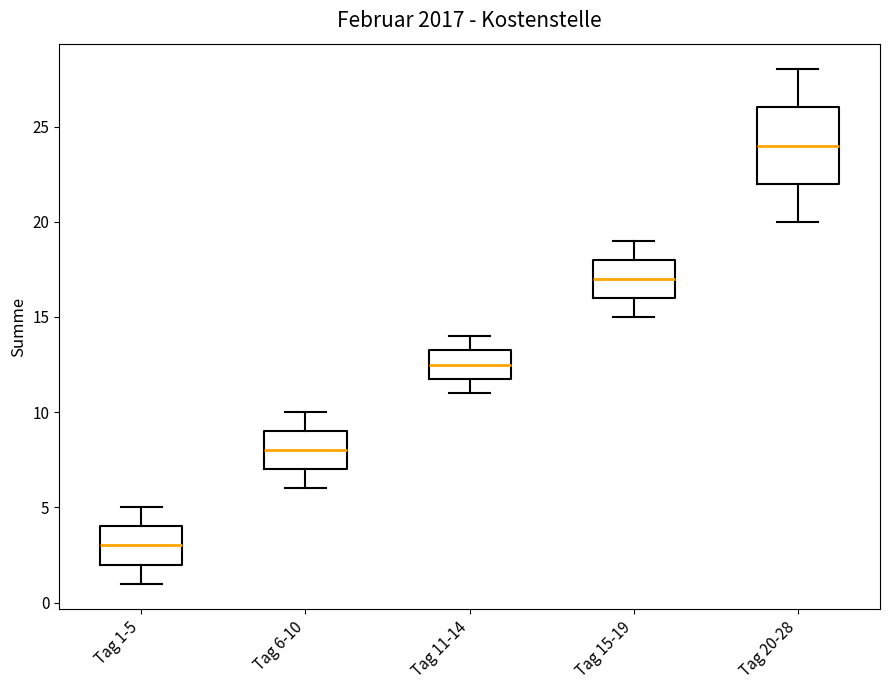

Reading left to right, read every box against the y-axis: the position of its median line, the range the box covers, and the ends of its whiskers. The values are not printed on the chart, so give them approximately, as read against the axis.

Tag 1-5: median 3.0, box 2.0 to 4.0, whiskers 1.0 to 5.0
Tag 6-10: median 8.0, box 7.0 to 9.0, whiskers 6.0 to 10.0
Tag 11-14: median 12.5, box 12.0 to 13.5, whiskers 11.0 to 14.0
Tag 15-19: median 17.0, box 16.0 to 18.0, whiskers 15.0 to 19.0
Tag 20-28: median 24.0, box 22.0 to 26.0, whiskers 20.0 to 28.0